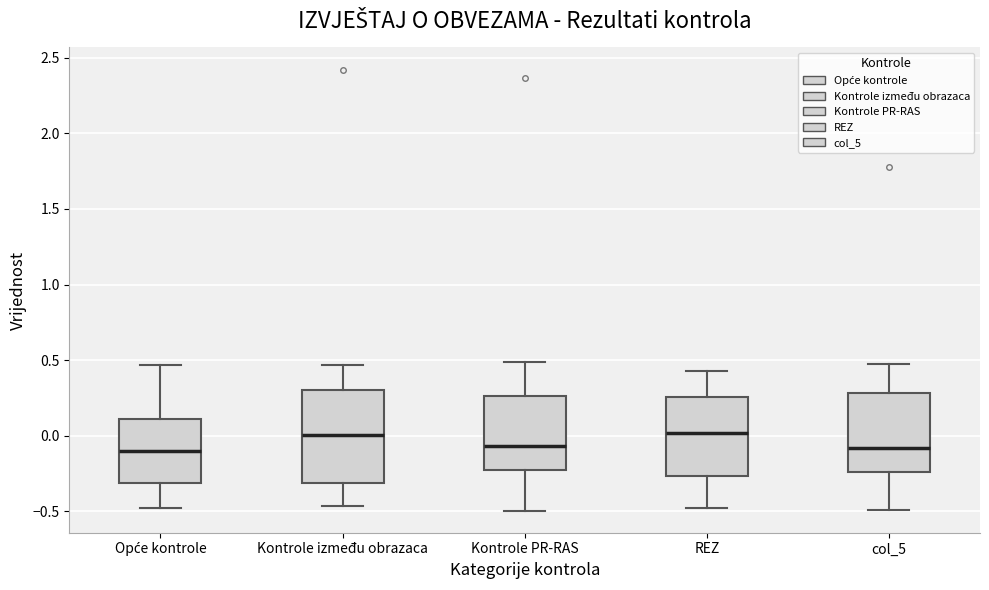

Reading left to right, read every box against the y-axis: the position of its median line, the range the box covers, and the ends of its whiskers. The values are not printed on the chart, so give them approximately, as read against the axis.

Opće kontrole: median -0.10, box -0.30 to 0.10, whiskers -0.50 to 0.45
Kontrole između obrazaca: median 0.00, box -0.30 to 0.30, whiskers -0.45 to 0.45
Kontrole PR-RAS: median -0.05, box -0.25 to 0.25, whiskers -0.50 to 0.50
REZ: median 0.00, box -0.25 to 0.25, whiskers -0.45 to 0.45
col_5: median -0.10, box -0.25 to 0.30, whiskers -0.50 to 0.45